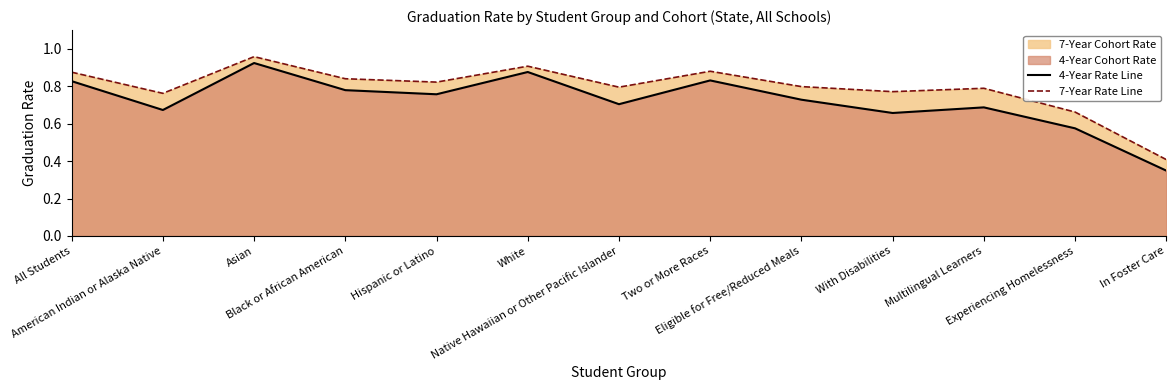

How many lines are shown in the chart?

2